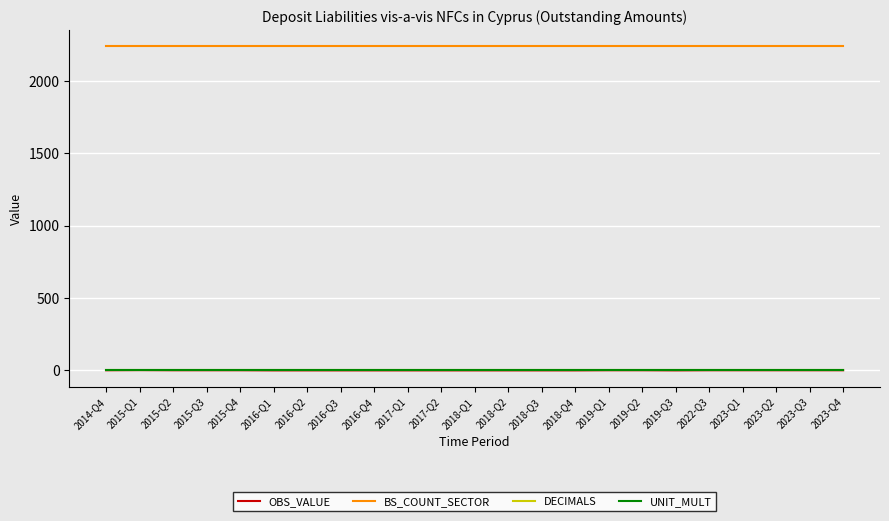

What is the spread (max minus min) of values at 2023-Q1?

2239